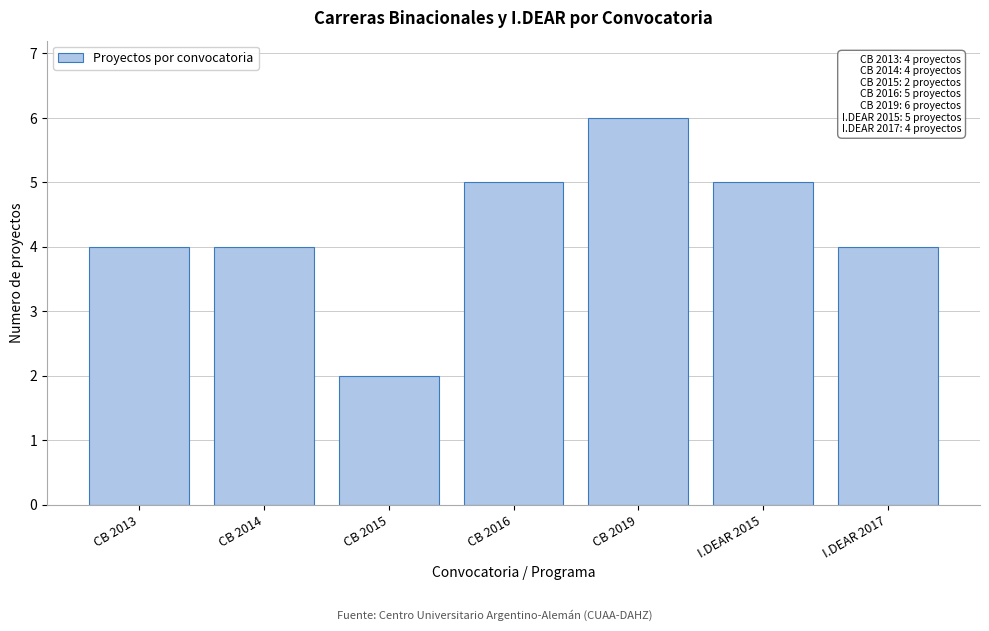

Reading left to right, list all the values displayed in this chart.

CB 2013=4	CB 2014=4	CB 2015=2	CB 2016=5	CB 2019=6	I.DEAR 2015=5	I.DEAR 2017=4